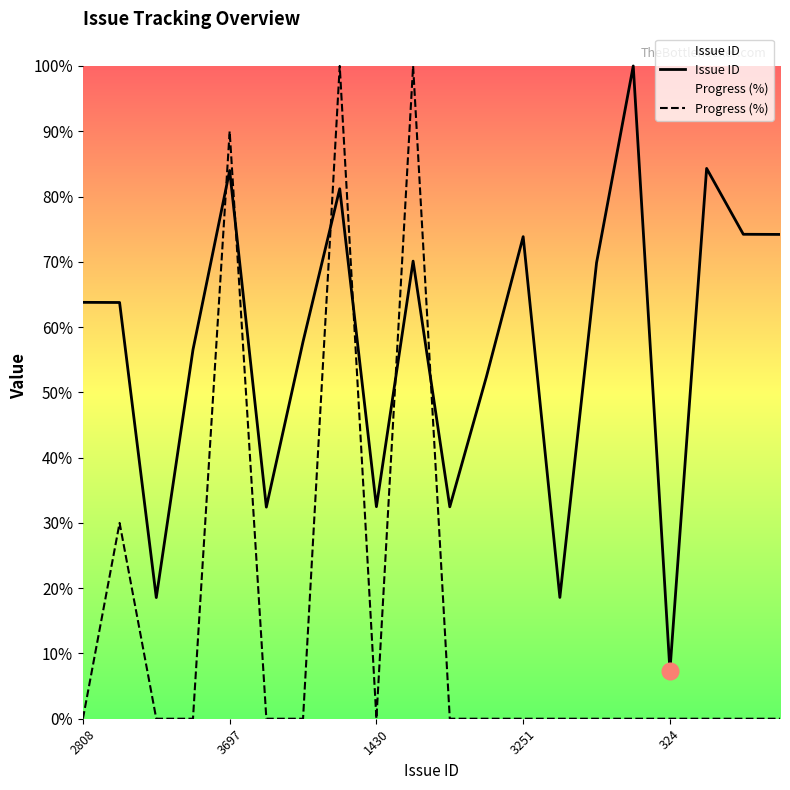

What are all the series names shown in the legend?

Issue ID, Progress (%)